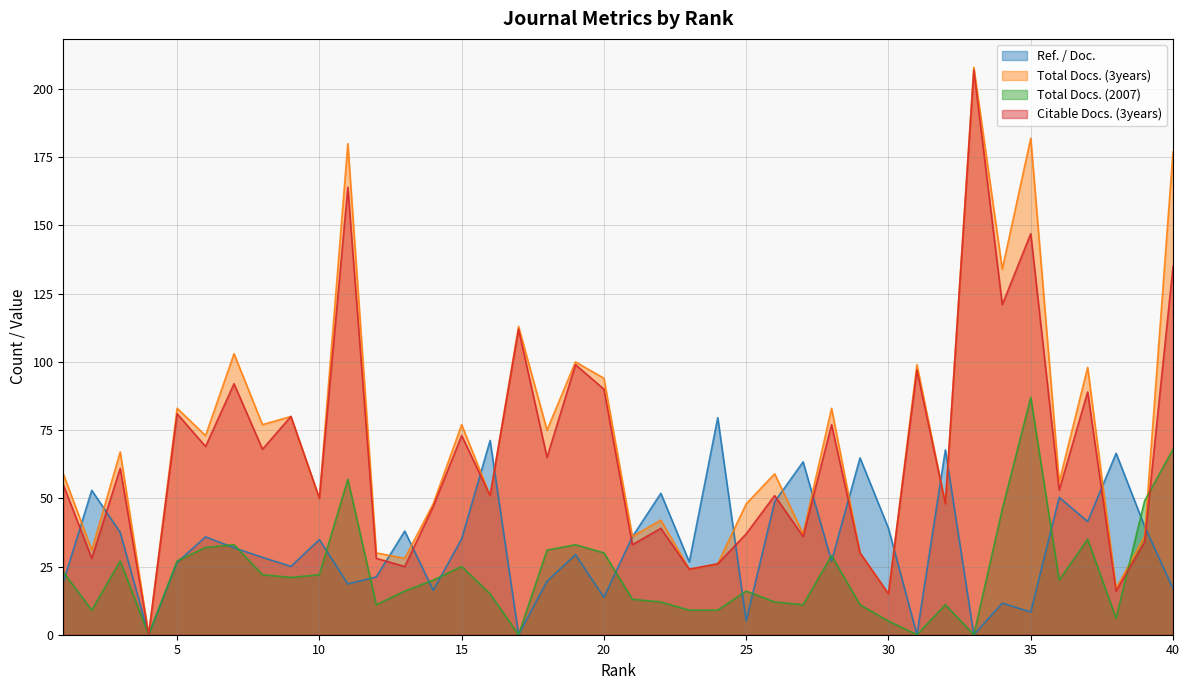

The value of Total Docs. (2007) at 21 is 13.0. True or false?

True